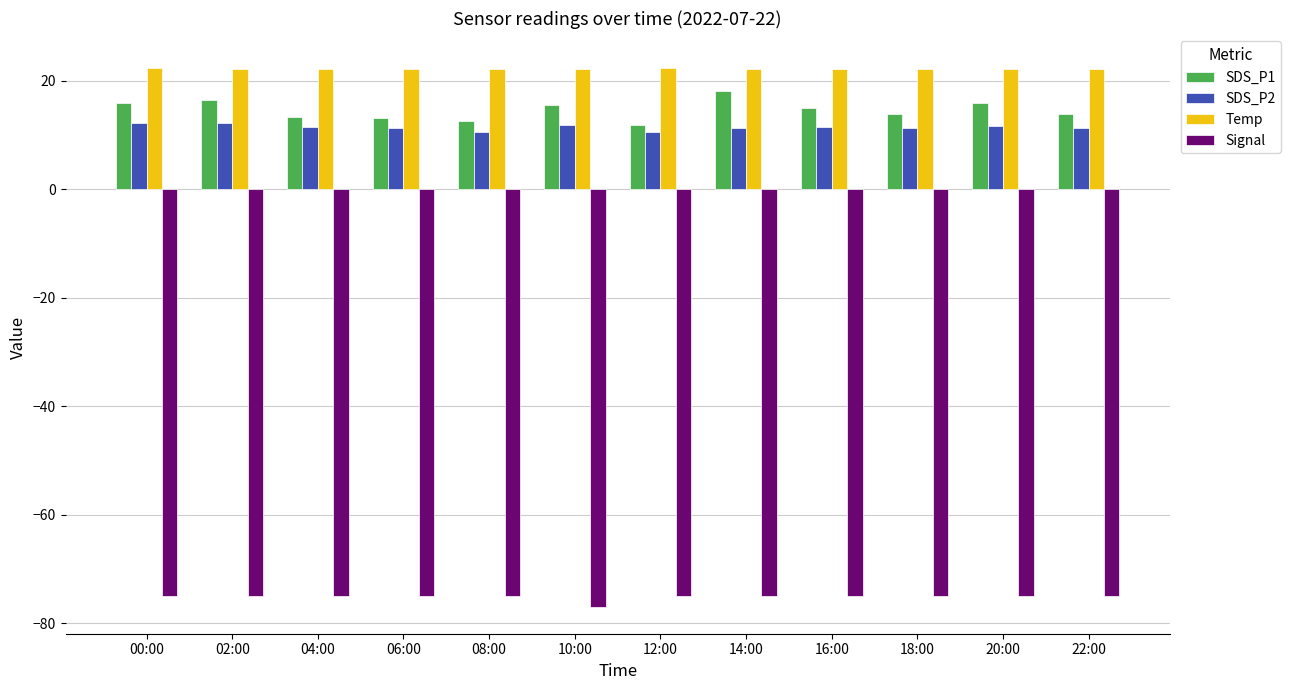

What is the difference between the maximum and second lowest values in the SDS_P2 series?

1.6